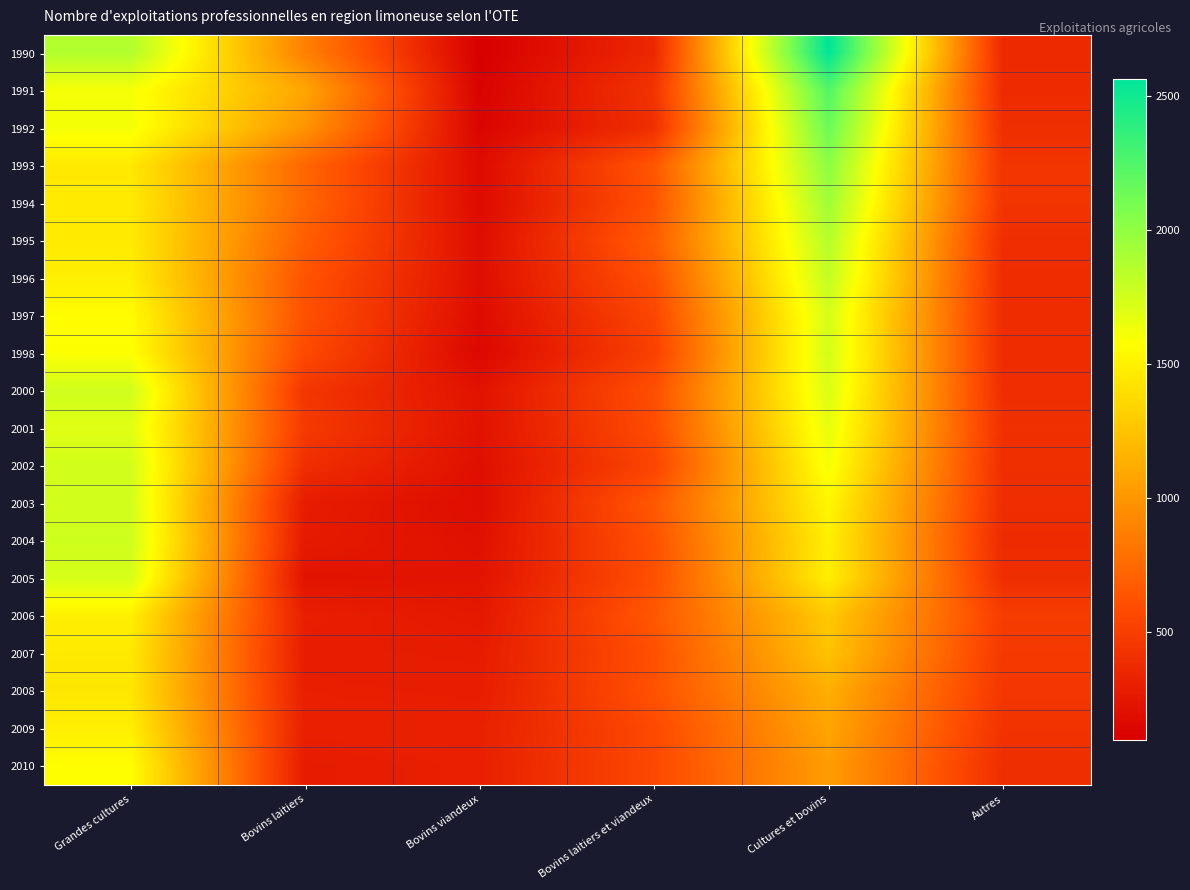

Reading left to right, extract all data points from this chart.

1990: Grandes cultures=1873	Bovins laitiers=879	Bovins viandeux=93	Bovins laitiers et viandeux=353	Cultures et bovins=2563	Autres=364
1991: Grandes cultures=1611	Bovins laitiers=1080	Bovins viandeux=116	Bovins laitiers et viandeux=430	Cultures et bovins=2243	Autres=374
1992: Grandes cultures=1616	Bovins laitiers=981	Bovins viandeux=131	Bovins laitiers et viandeux=401	Cultures et bovins=2150	Autres=399
1993: Grandes cultures=1456	Bovins laitiers=730	Bovins viandeux=171	Bovins laitiers et viandeux=644	Cultures et bovins=2016	Autres=438
1994: Grandes cultures=1461	Bovins laitiers=729	Bovins viandeux=170	Bovins laitiers et viandeux=617	Cultures et bovins=1945	Autres=436
1995: Grandes cultures=1463	Bovins laitiers=684	Bovins viandeux=189	Bovins laitiers et viandeux=675	Cultures et bovins=1860	Autres=392
1996: Grandes cultures=1486	Bovins laitiers=625	Bovins viandeux=192	Bovins laitiers et viandeux=613	Cultures et bovins=1808	Autres=386
1997: Grandes cultures=1563	Bovins laitiers=612	Bovins viandeux=178	Bovins laitiers et viandeux=548	Cultures et bovins=1739	Autres=379
1998: Grandes cultures=1585	Bovins laitiers=571	Bovins viandeux=145	Bovins laitiers et viandeux=514	Cultures et bovins=1746	Autres=384
2000: Grandes cultures=1759	Bovins laitiers=445	Bovins viandeux=217	Bovins laitiers et viandeux=601	Cultures et bovins=1715	Autres=391
2001: Grandes cultures=1695	Bovins laitiers=471	Bovins viandeux=220	Bovins laitiers et viandeux=584	Cultures et bovins=1670	Autres=408
2002: Grandes cultures=1750	Bovins laitiers=394	Bovins viandeux=198	Bovins laitiers et viandeux=536	Cultures et bovins=1612	Autres=398
2003: Grandes cultures=1749	Bovins laitiers=277	Bovins viandeux=186	Bovins laitiers et viandeux=653	Cultures et bovins=1533	Autres=391
2004: Grandes cultures=1763	Bovins laitiers=263	Bovins viandeux=205	Bovins laitiers et viandeux=616	Cultures et bovins=1491	Autres=374
2005: Grandes cultures=1732	Bovins laitiers=222	Bovins viandeux=223	Bovins laitiers et viandeux=604	Cultures et bovins=1484	Autres=396
2006: Grandes cultures=1490	Bovins laitiers=298	Bovins viandeux=253	Bovins laitiers et viandeux=649	Cultures et bovins=1276	Autres=489
2007: Grandes cultures=1457	Bovins laitiers=284	Bovins viandeux=279	Bovins laitiers et viandeux=609	Cultures et bovins=1243	Autres=463
2008: Grandes cultures=1440	Bovins laitiers=296	Bovins viandeux=286	Bovins laitiers et viandeux=617	Cultures et bovins=1132	Autres=450
2009: Grandes cultures=1485	Bovins laitiers=302	Bovins viandeux=309	Bovins laitiers et viandeux=568	Cultures et bovins=1080	Autres=425
2010: Grandes cultures=1570	Bovins laitiers=277	Bovins viandeux=301	Bovins laitiers et viandeux=565	Cultures et bovins=1033	Autres=393